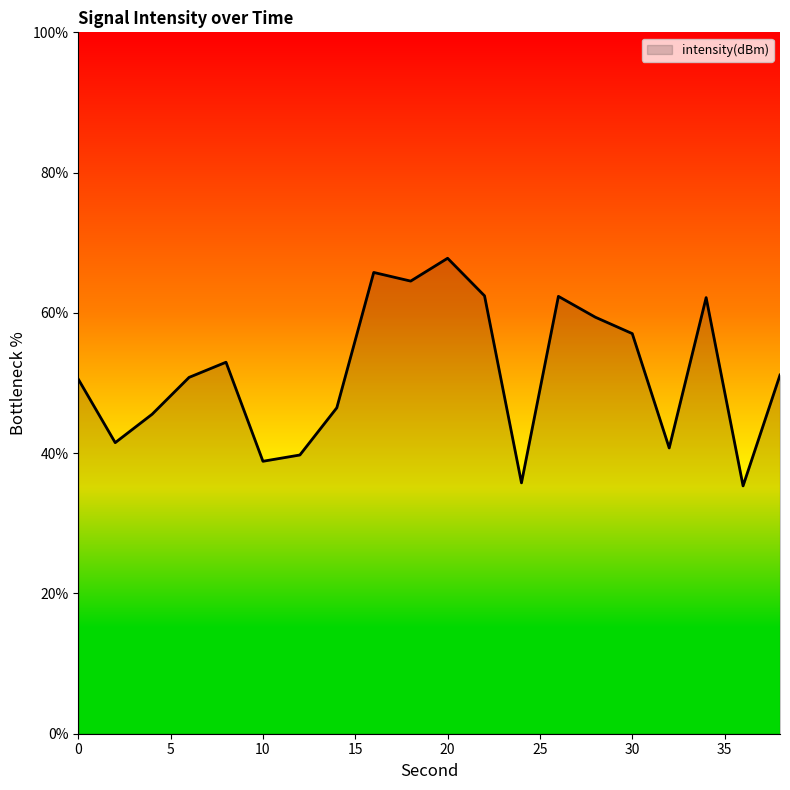

What is the difference between the maximum and minimum values?

32.5